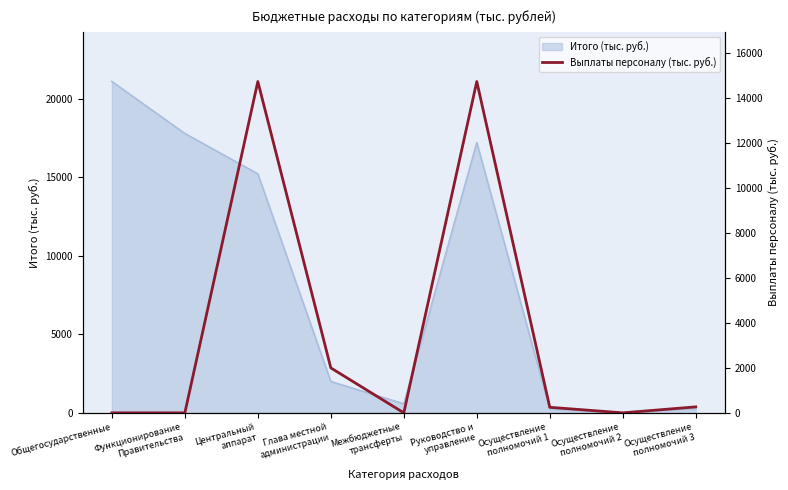

At which label does Итого (тыс. руб.) reach its peak?

Общегосударственные